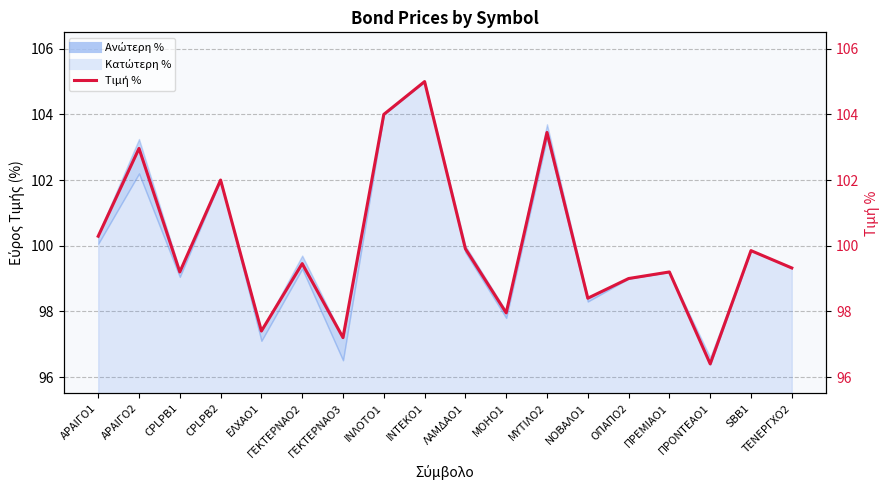

At which category does the chart reach its peak across all series?

ΙΝΤΕΚΟ1